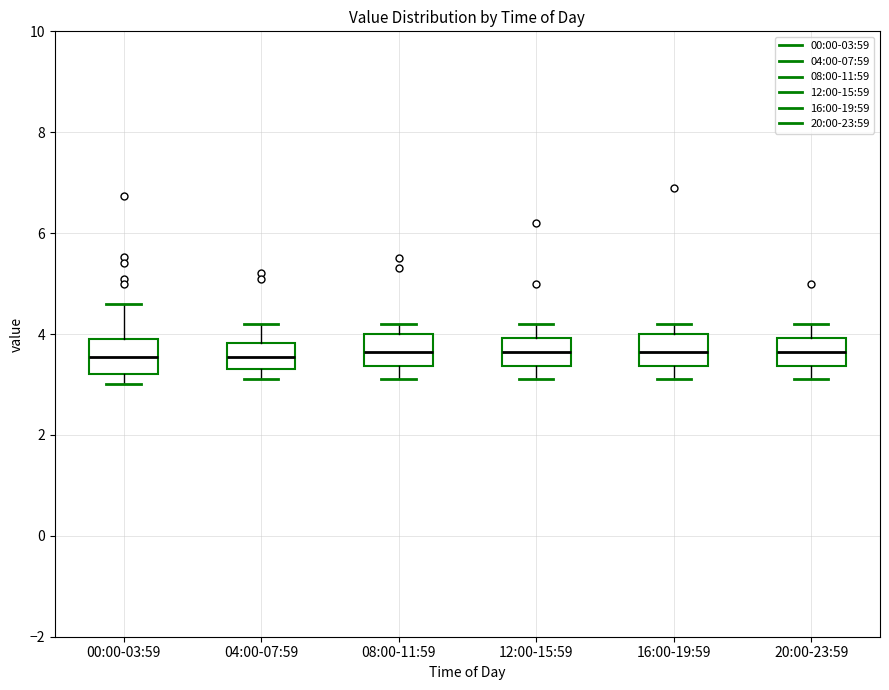

Where is the lower edge of the box for 16:00-19:59 on the y-axis? The values are not printed on the chart, so give them approximately, as read against the axis.

3.4